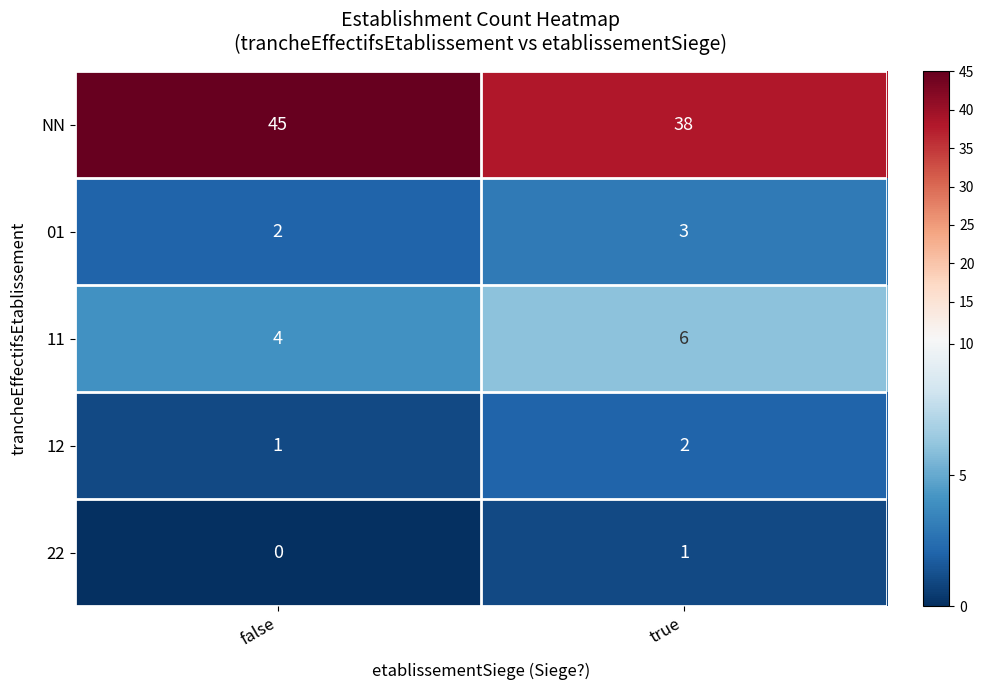

At which label is 22 closest to 0?

false